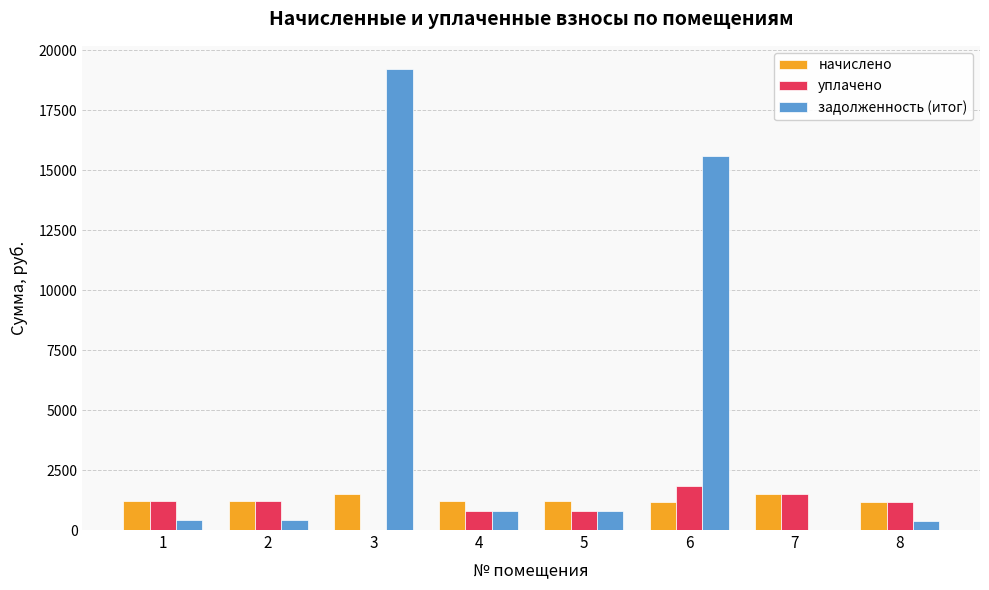

What is the sum of the уплачено values at 6 and 3?

1827.7